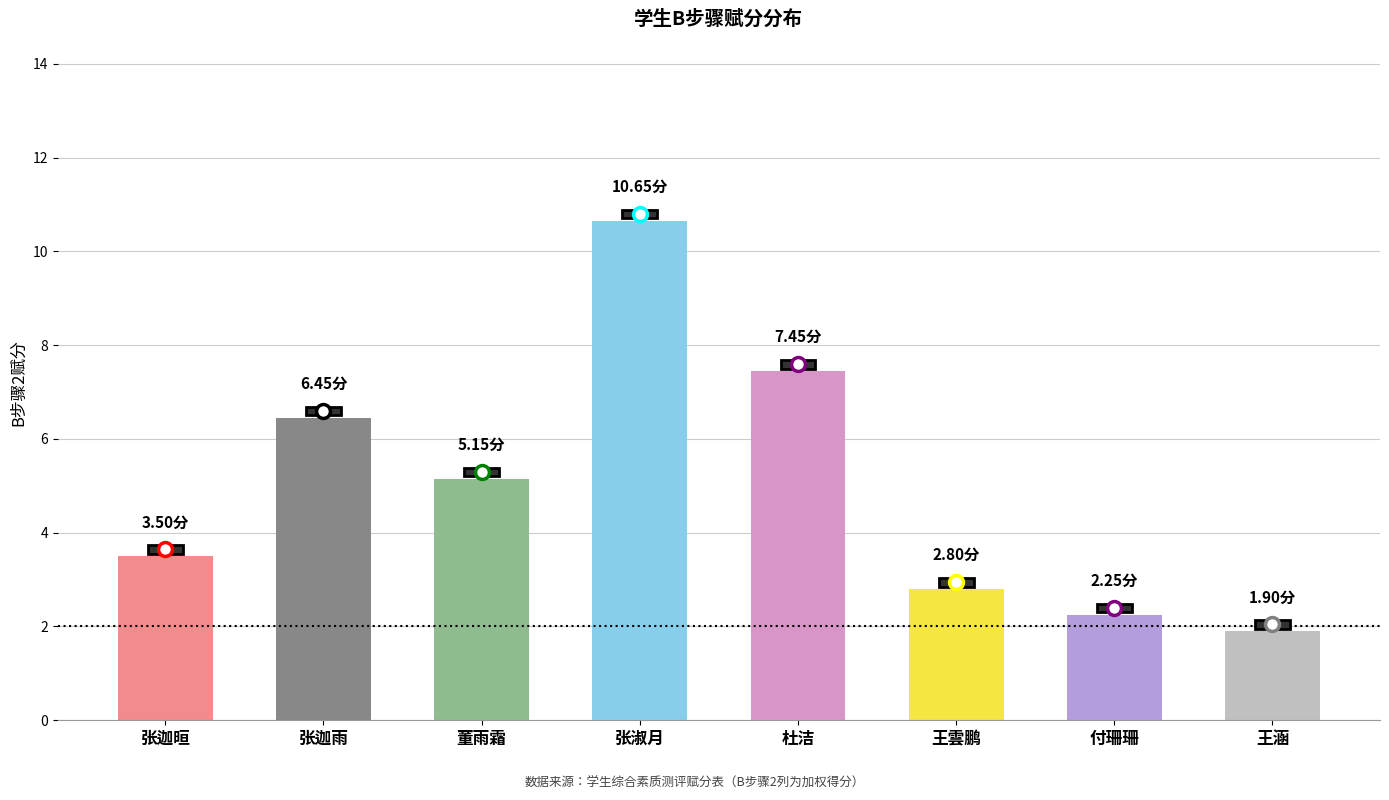

Read the value at 董雨霜.

5.2